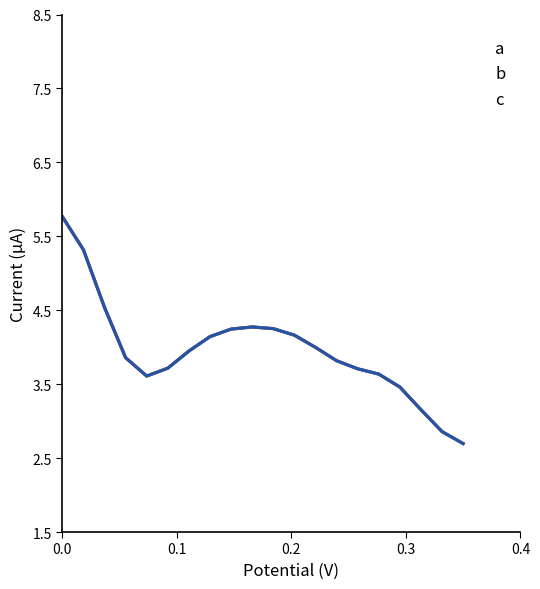

Does the chart display data point markers on the line(s)?

No